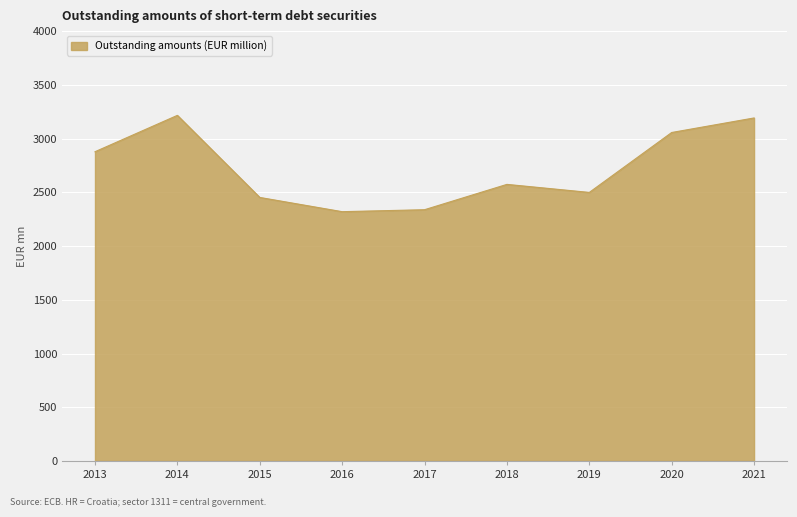

Reading left to right, extract all data points from this chart.

2877.7	3216.1	2452.3	2319.8	2338.0	2573.8	2499.0	3056.6	3191.9